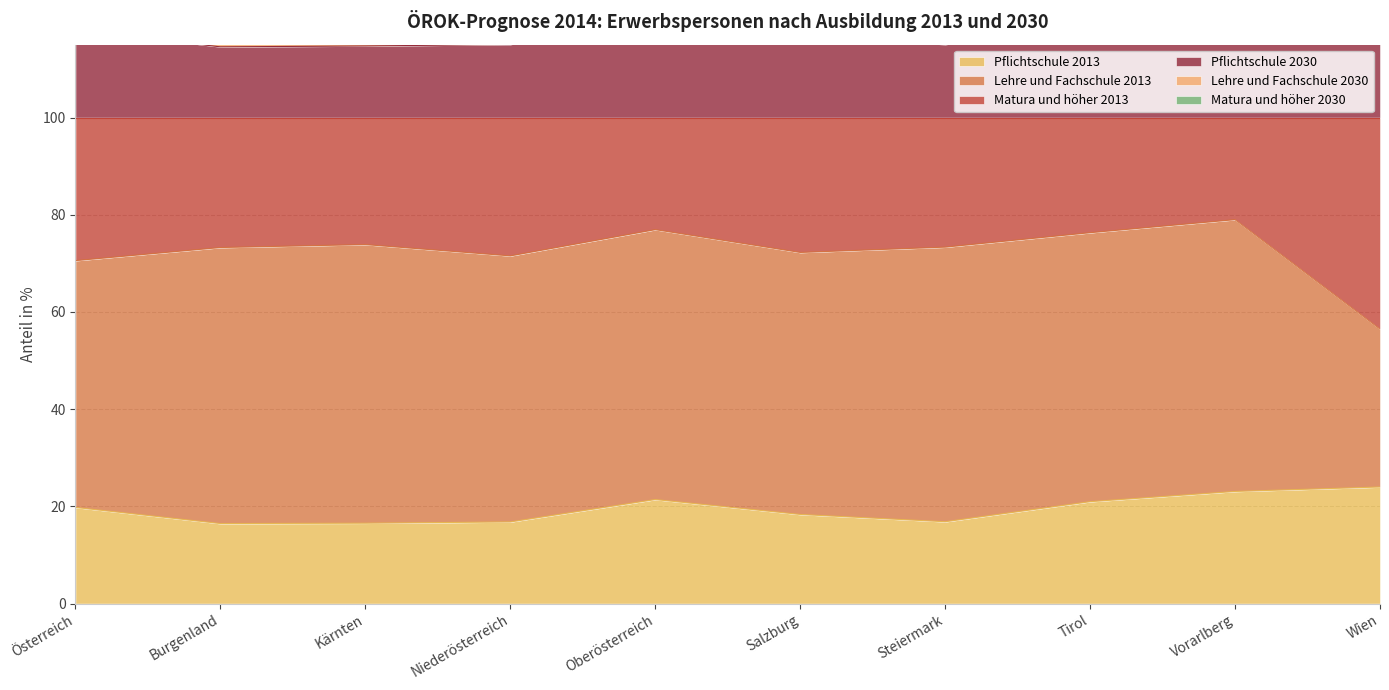

The value of Pflichtschule 2013 at Österreich is 34.2. True or false?

False